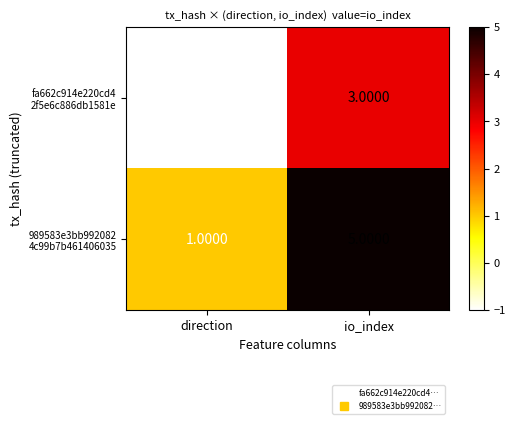

Which category has the lowest value across all series?

direction